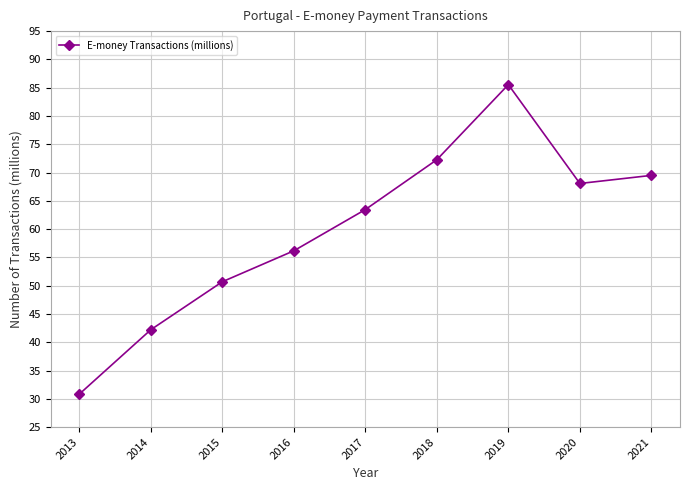

Reading left to right, transcribe all the data shown in this chart.

2013=30.8	2014=42.2	2015=50.7	2016=56.2	2017=63.5	2018=72.3	2019=85.5	2020=68.1	2021=69.5